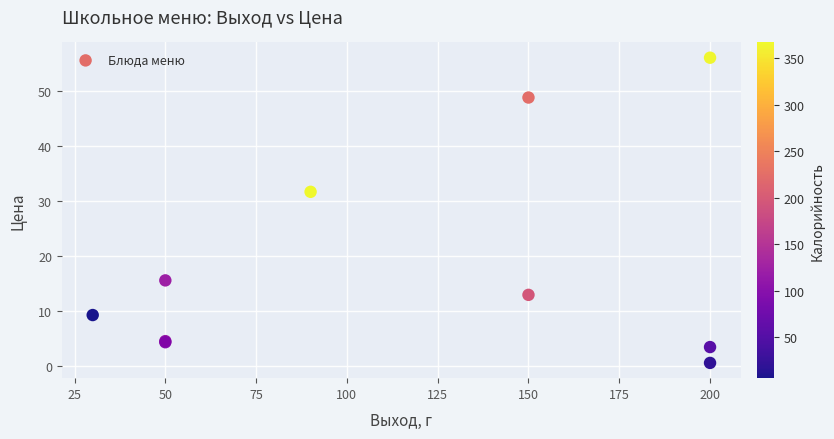

What Y value in the scatter plot is closest to 28?

31.7